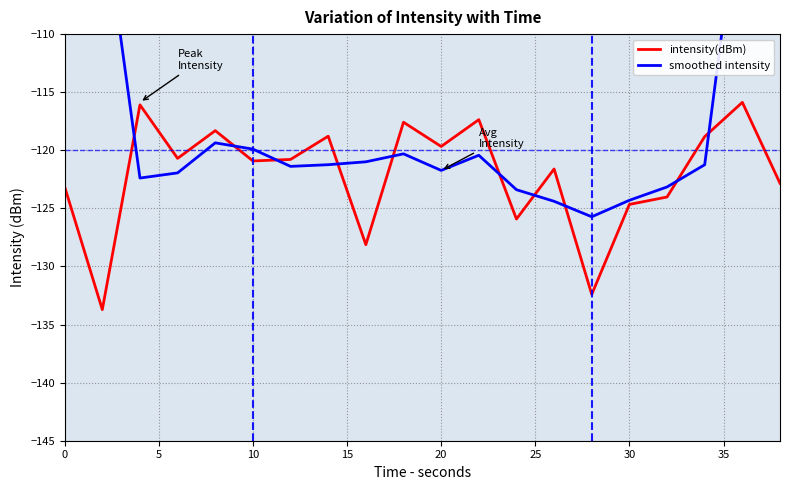

Rank the series at 20 from lowest to highest value.

smoothed intensity, intensity(dBm)